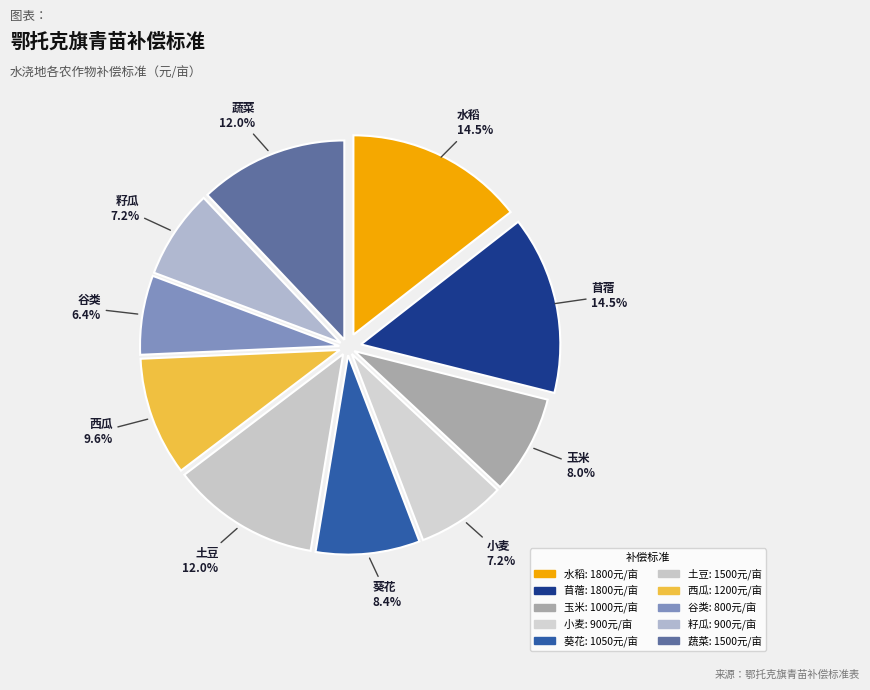

Is there any slice that represents more than half of the pie?

No